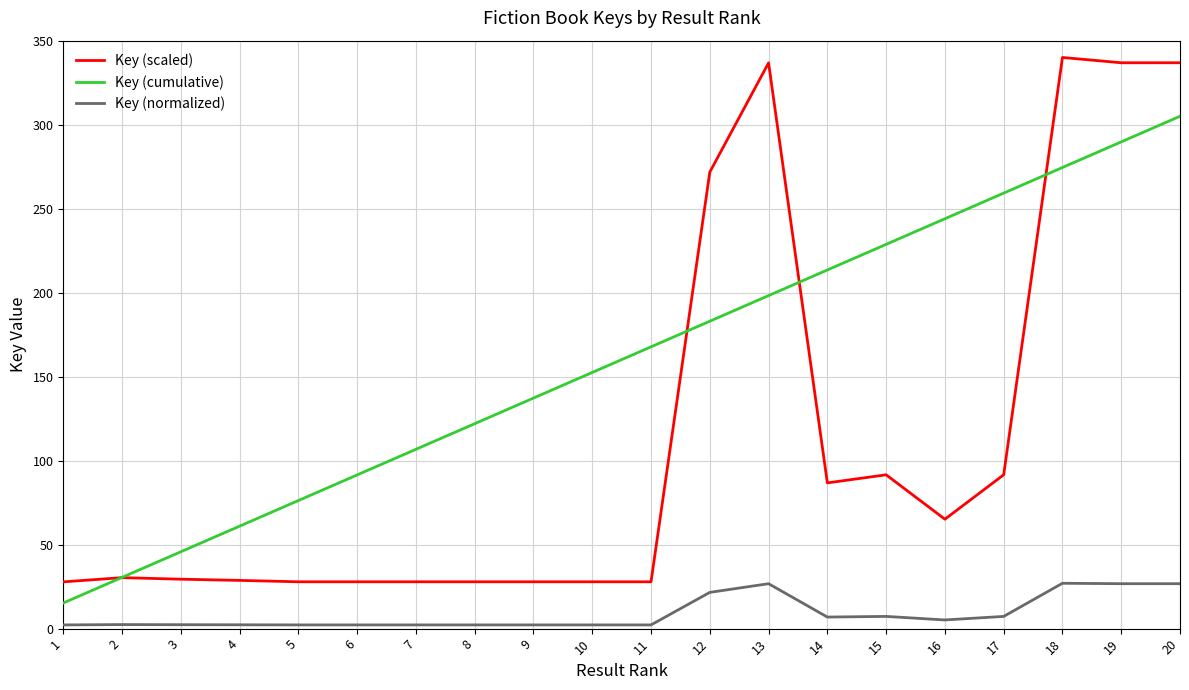

True or false: Key (normalized) and Key (scaled) intersect in this chart.

False